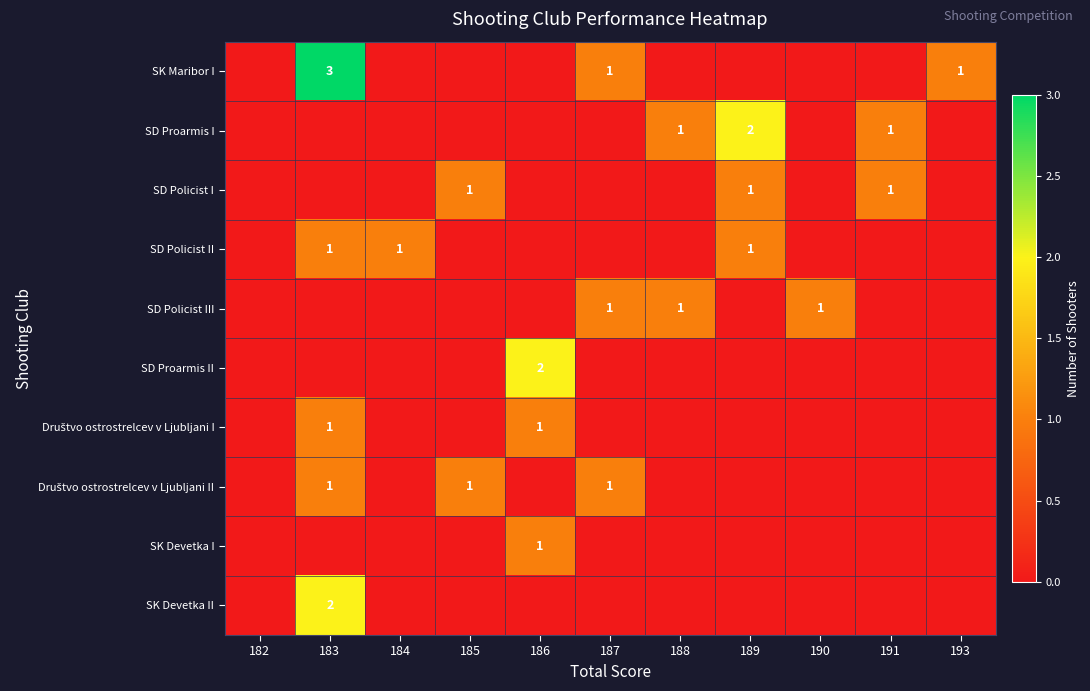

Count the SD Proarmis II values in the range 0 to 1.

10